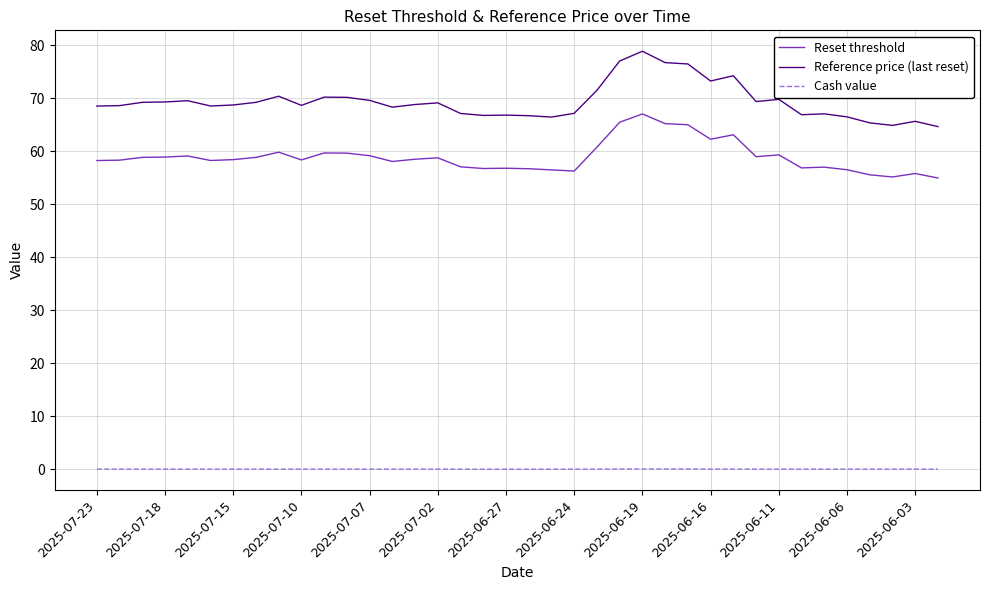

What is the highest value of the Reset threshold series?

67.0